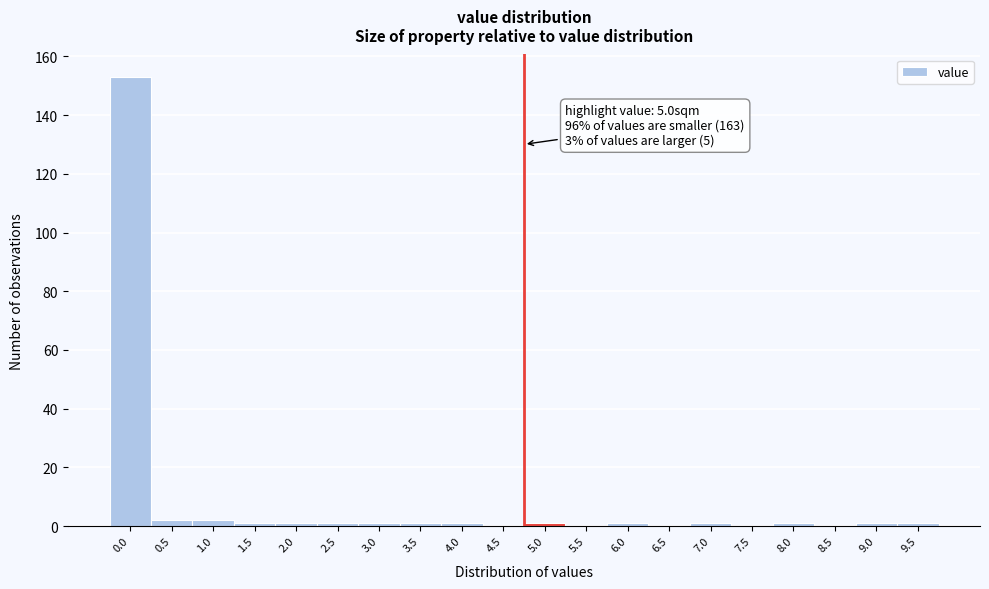

Reading right to left, transcribe all the data shown in this chart.

9.5=1	9.0=1	8.5=0	8.0=1	7.5=0	7.0=1	6.5=0	6.0=1	5.5=0	5.0=1	4.5=0	4.0=1	3.5=1	3.0=1	2.5=1	2.0=1	1.5=1	1.0=2	0.5=2	0.0=153